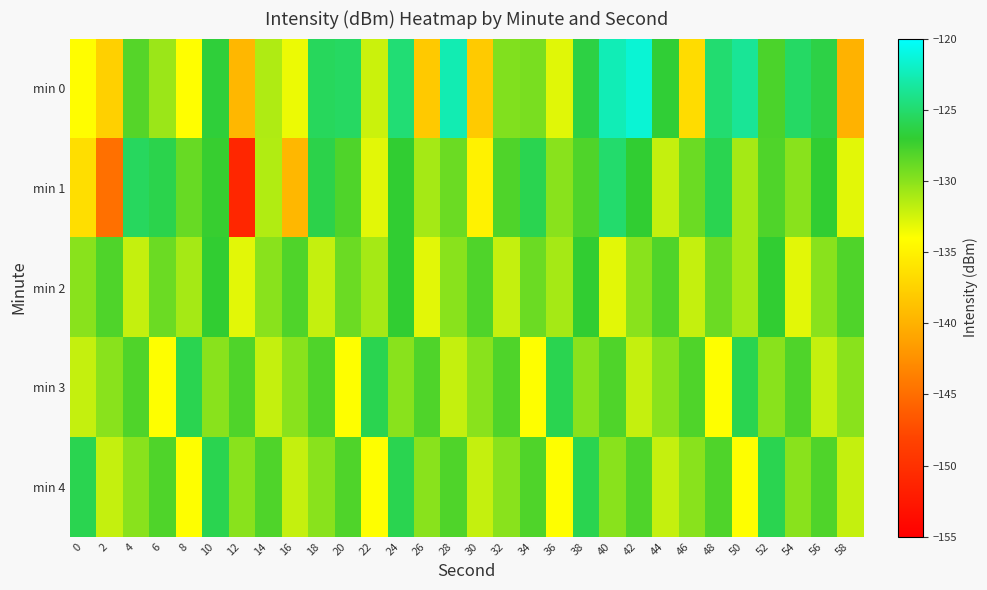

Between 16 and 6, which is larger?

6